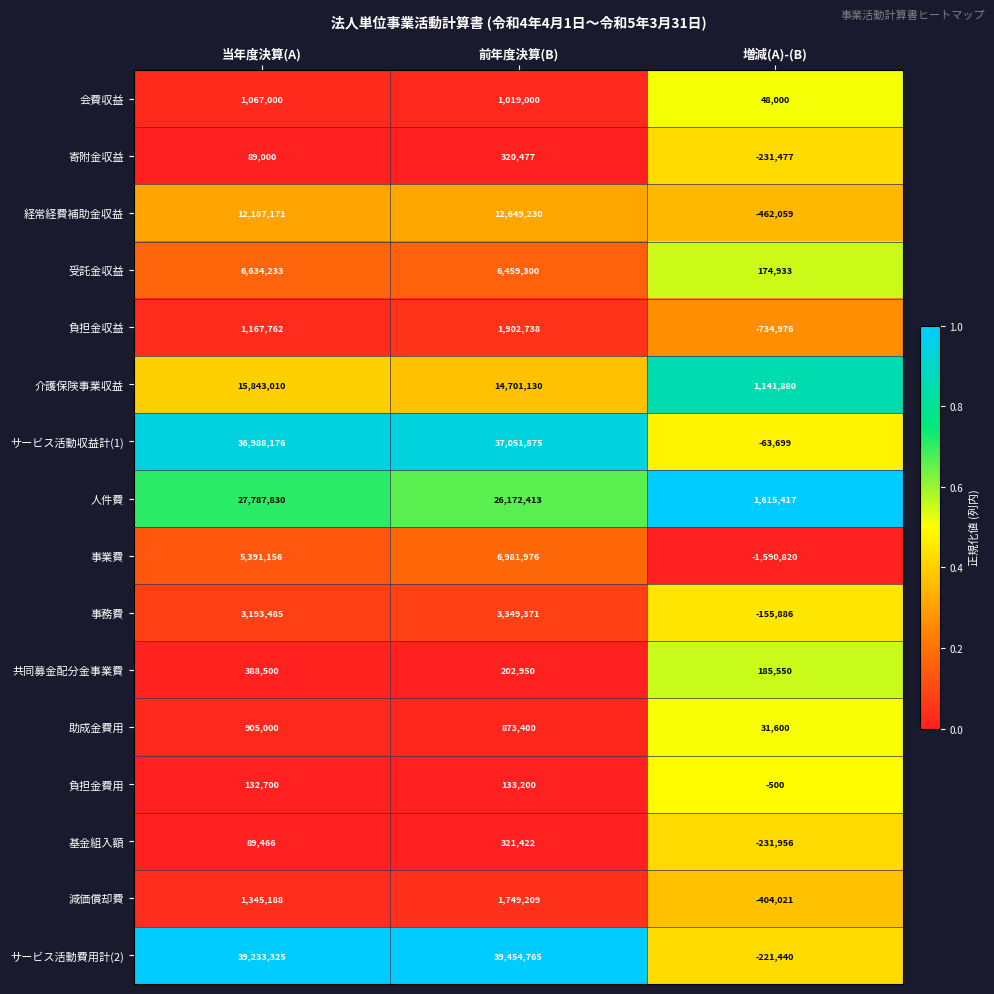

Which series has the largest range (max minus min)?

サービス活動費用計(2)